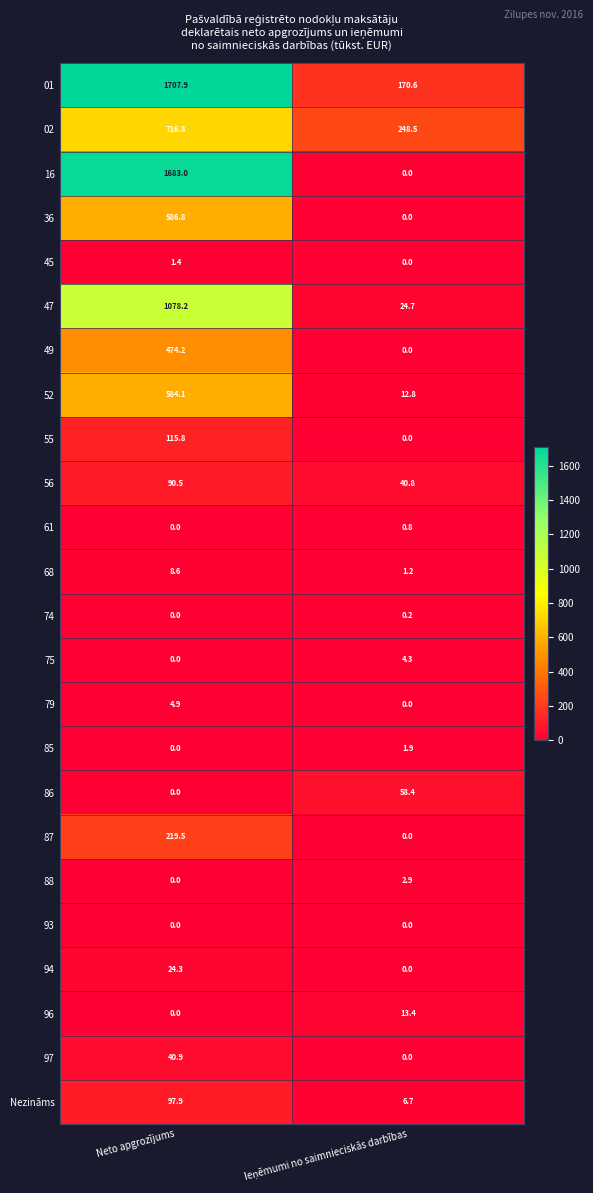

What is the sum of all 47 values?

1102.9